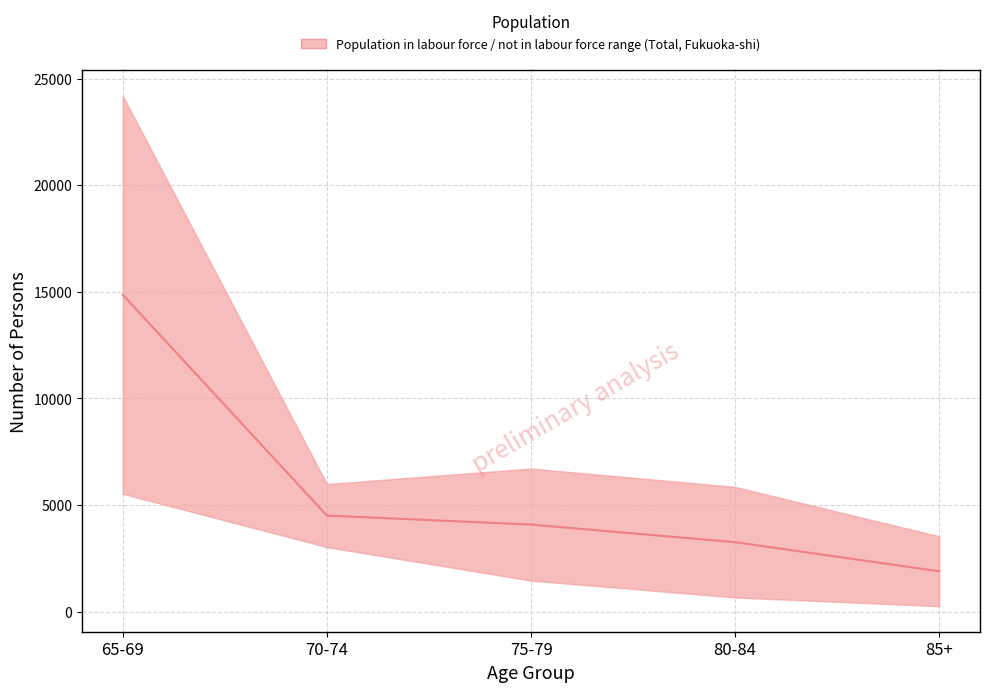

Reading left to right, transcribe all the data shown in this chart.

14860	4506	4084	3258	1893